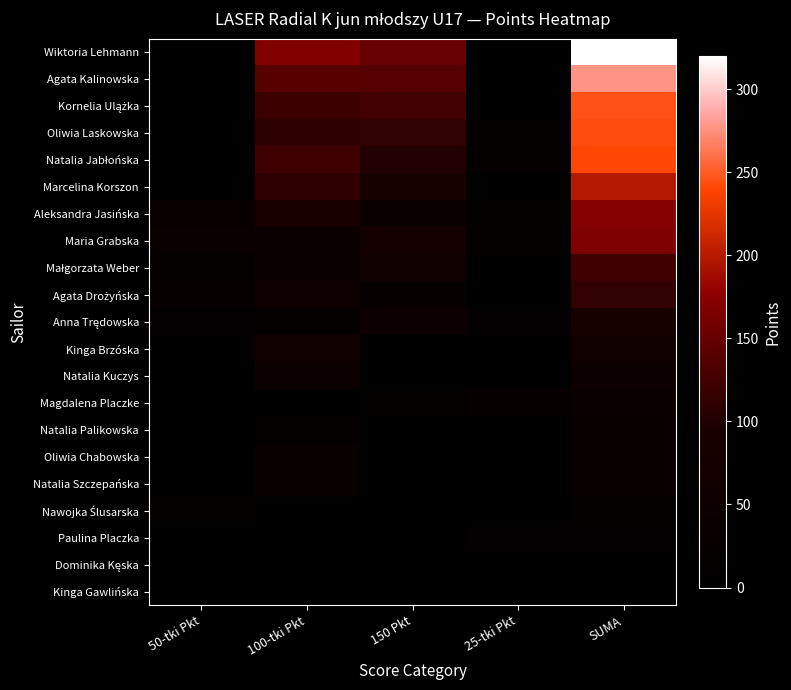

How many distinct data groups are displayed?

21